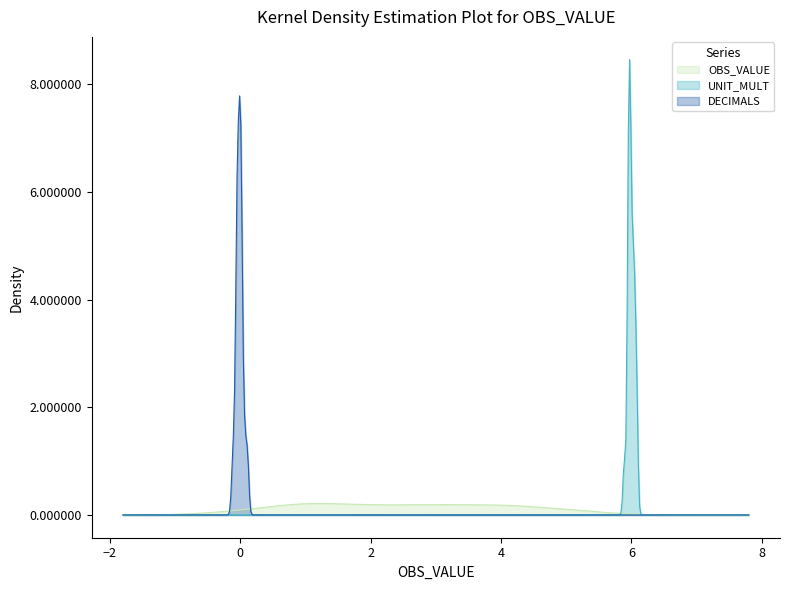

How many lines are shown in the chart?

3